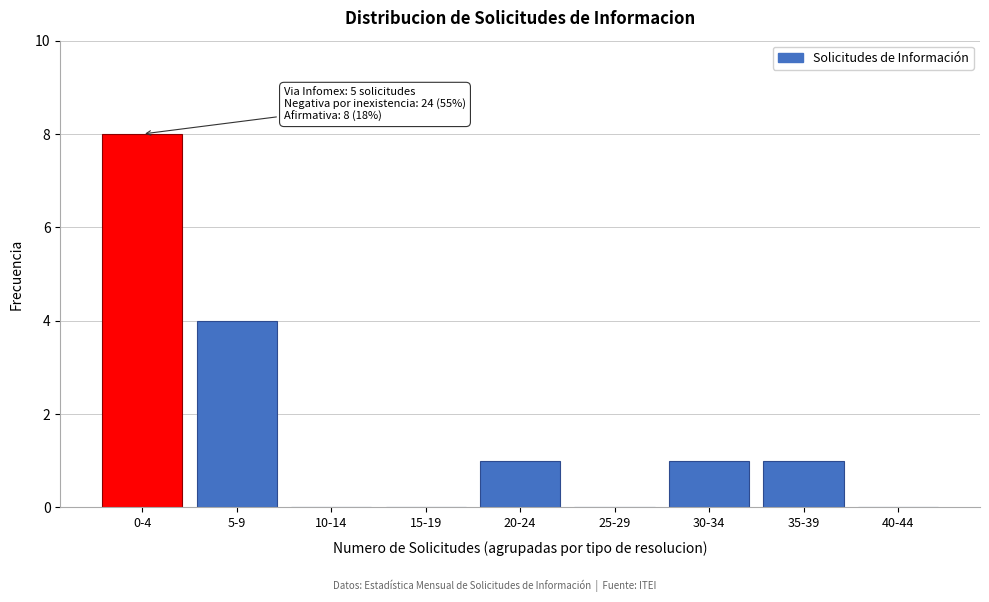

Reading left to right, transcribe all the data shown in this chart.

0-4=8	5-9=4	10-14=0	15-19=0	20-24=1	25-29=0	30-34=1	35-39=1	40-44=0